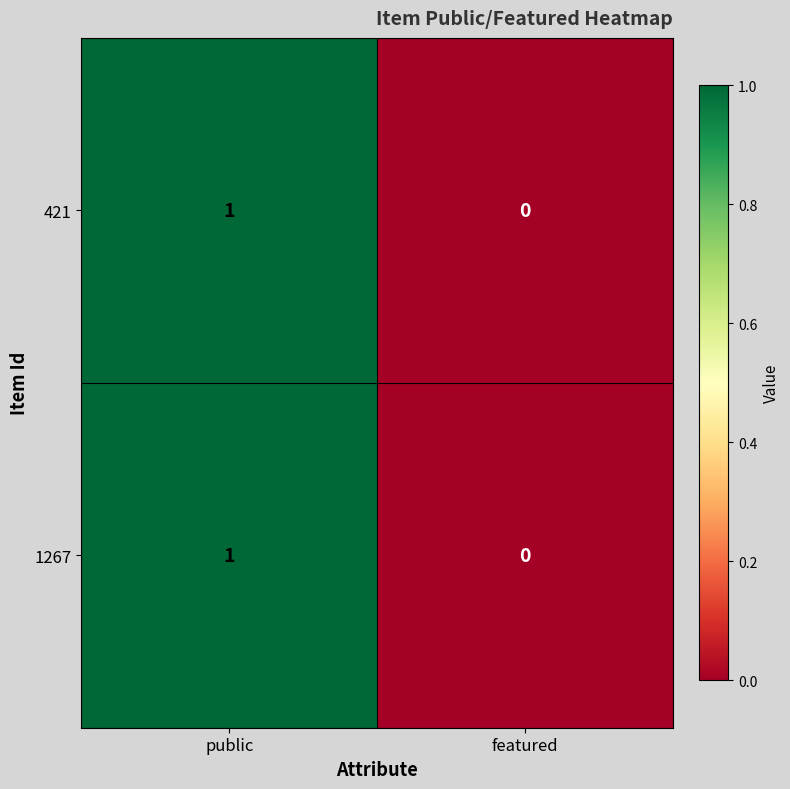

At which category is the sum across all series the highest?

public